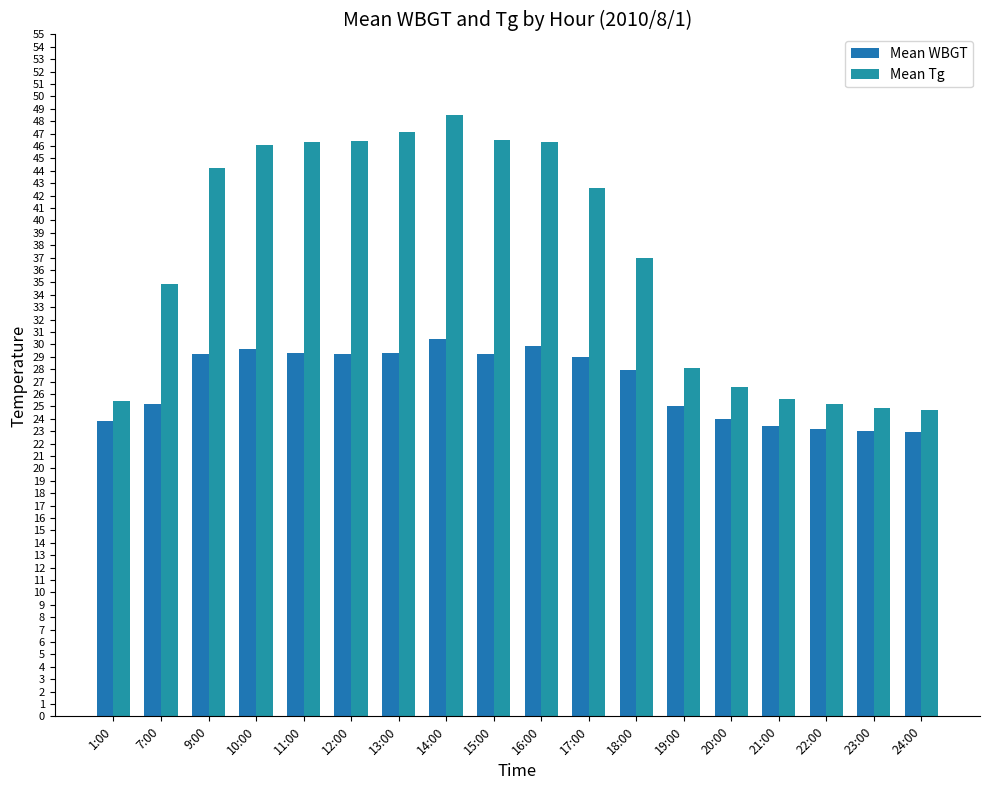

What is the spread (max minus min) of values at 9:00?

15.0